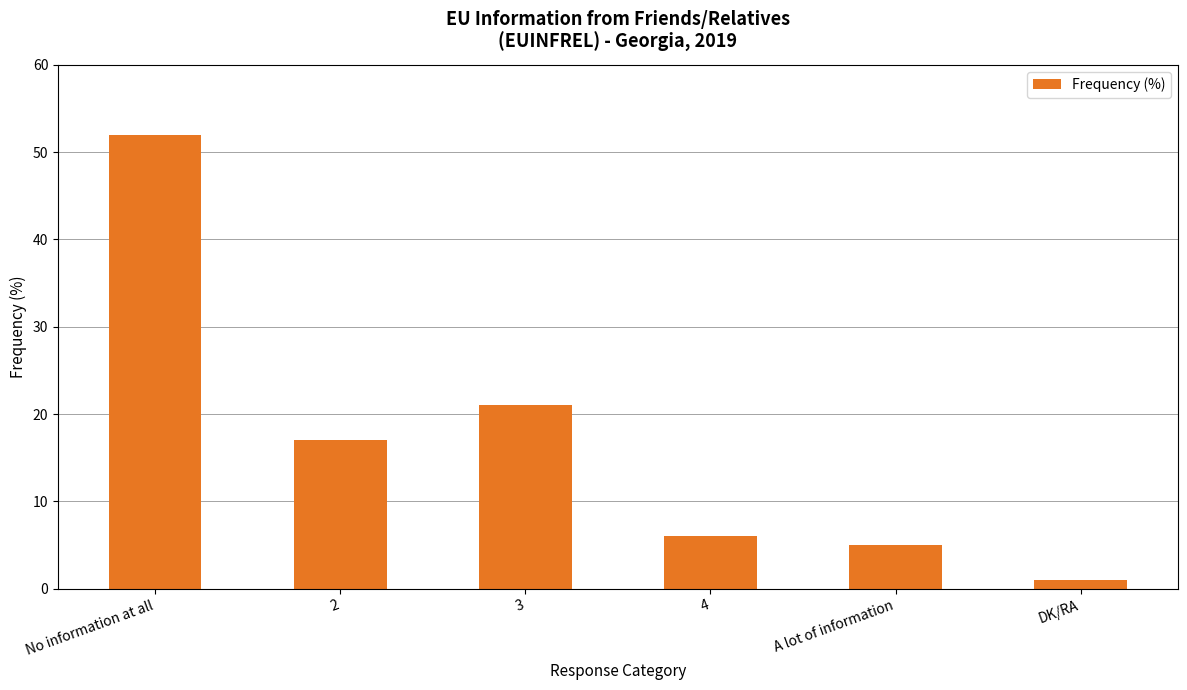

At which label does the data first exceed 17?

No information at all